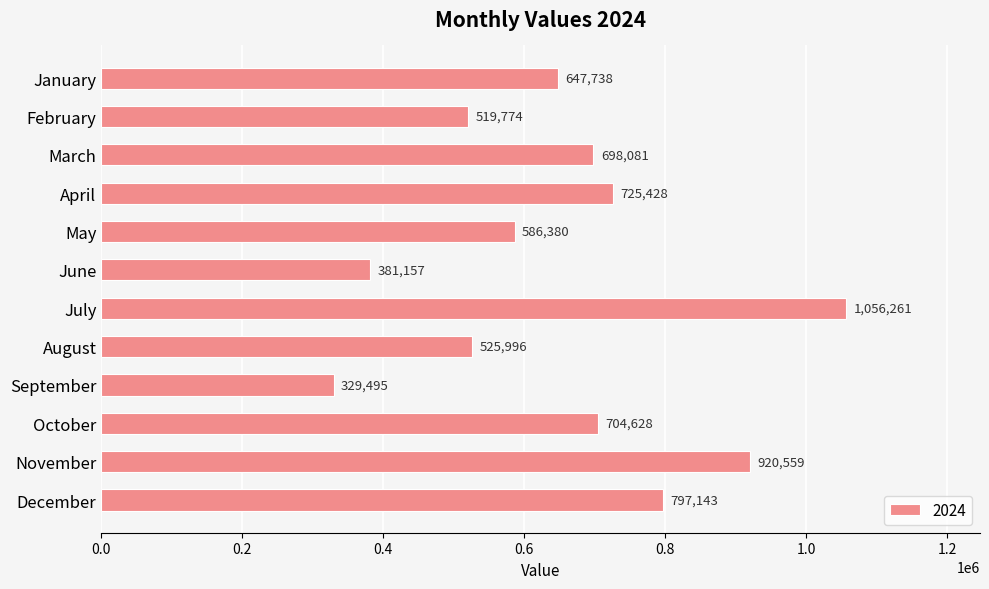

What is the difference between the values at May and December?

210763